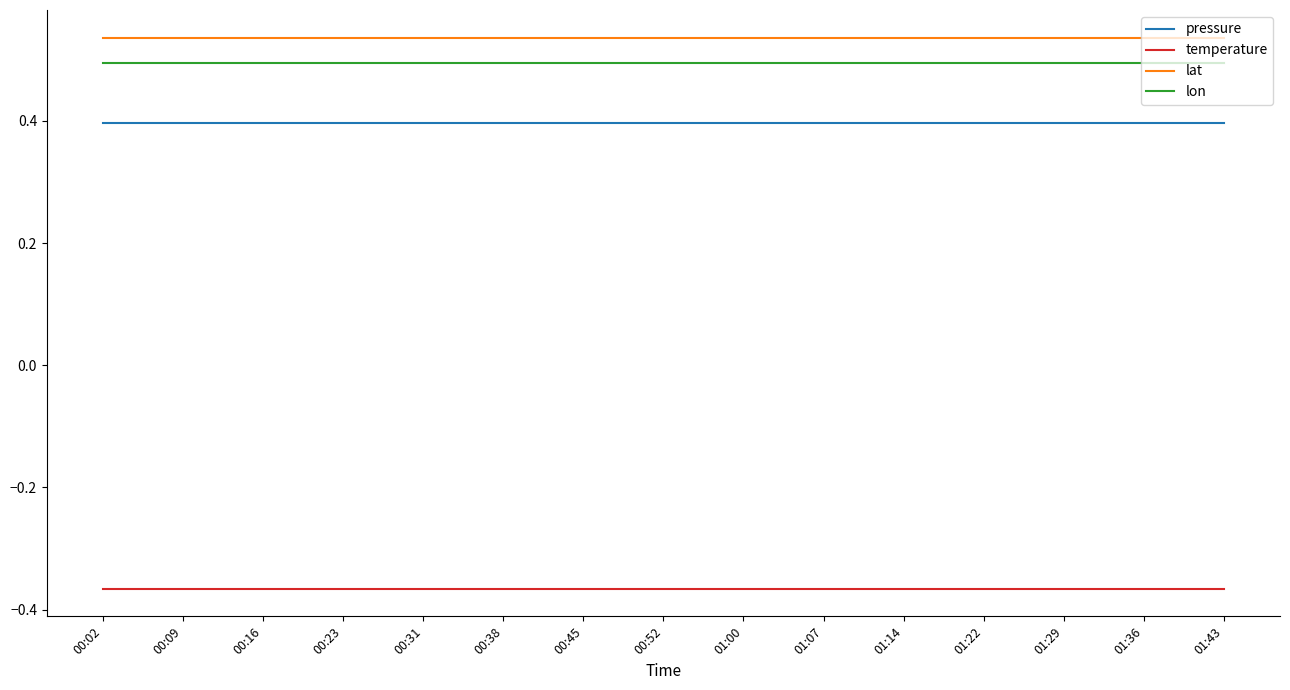

What position from the right is 00:16?

13